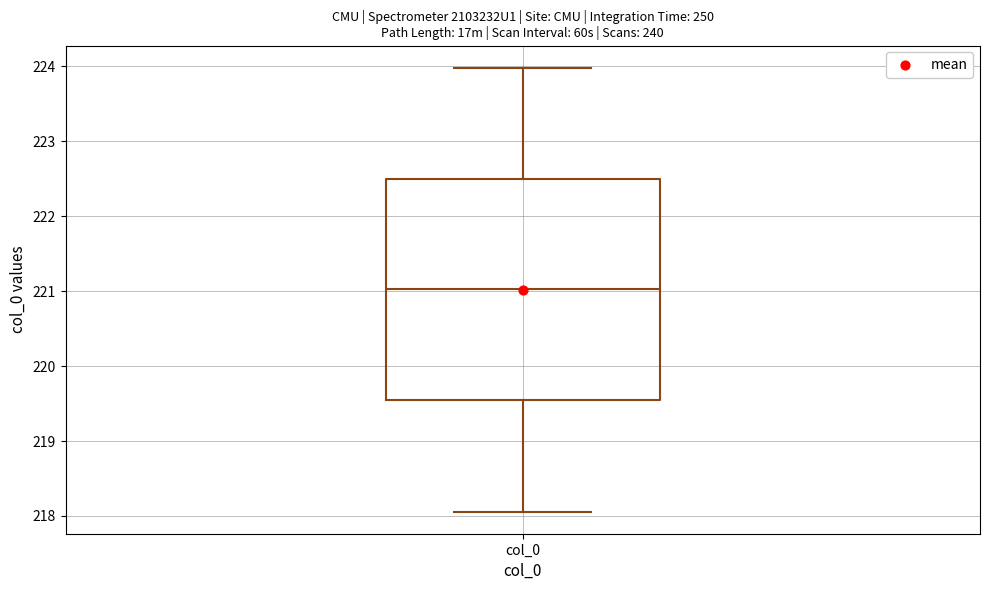

Where is the lower edge of the box for col_0 on the y-axis? The values are not printed on the chart, so give them approximately, as read against the axis.

219.5